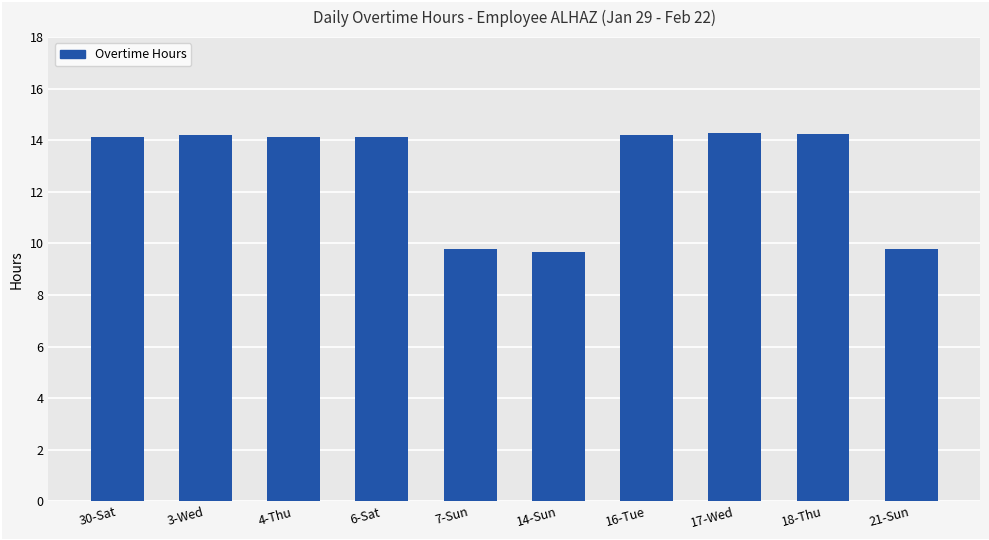

What is the change in value from 16-Tue to 21-Sun?

-4.4